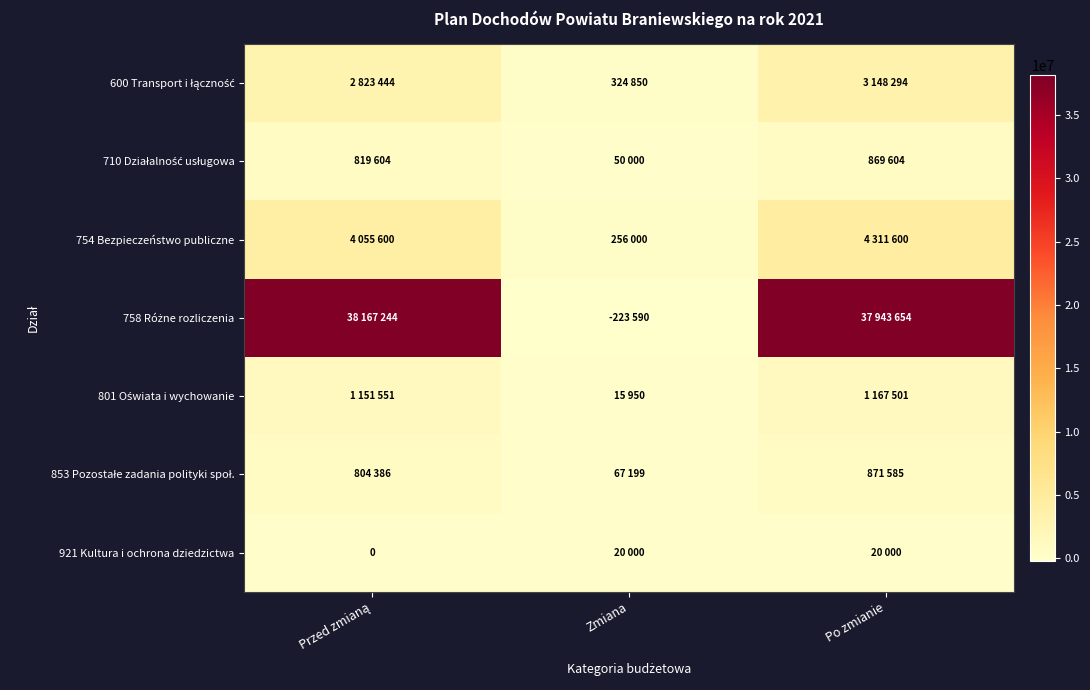

What is the difference between the 801 Oświata i wychowanie values at Przed zmianą and Po zmianie?

15950